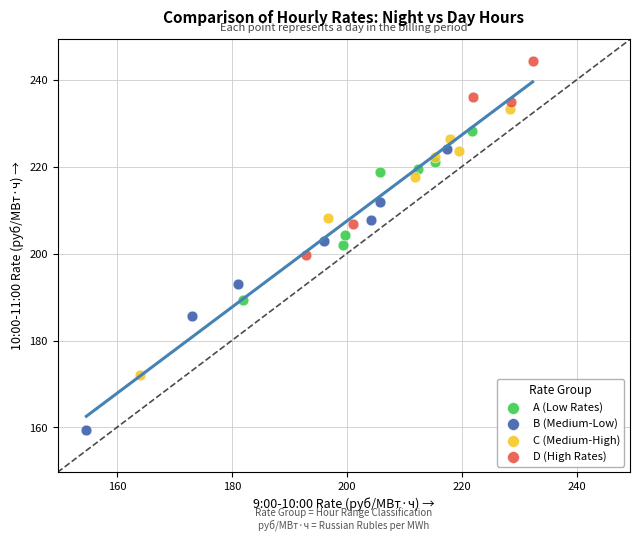

Which series reaches the maximum Y coordinate?

D (High Rates)